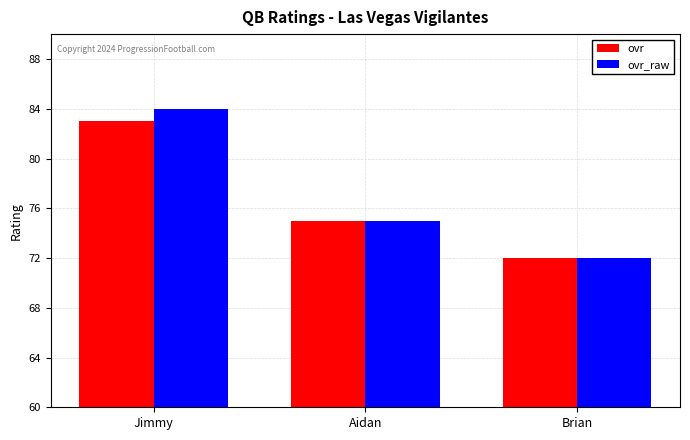

At which label is ovr_raw closest to 78?

Aidan